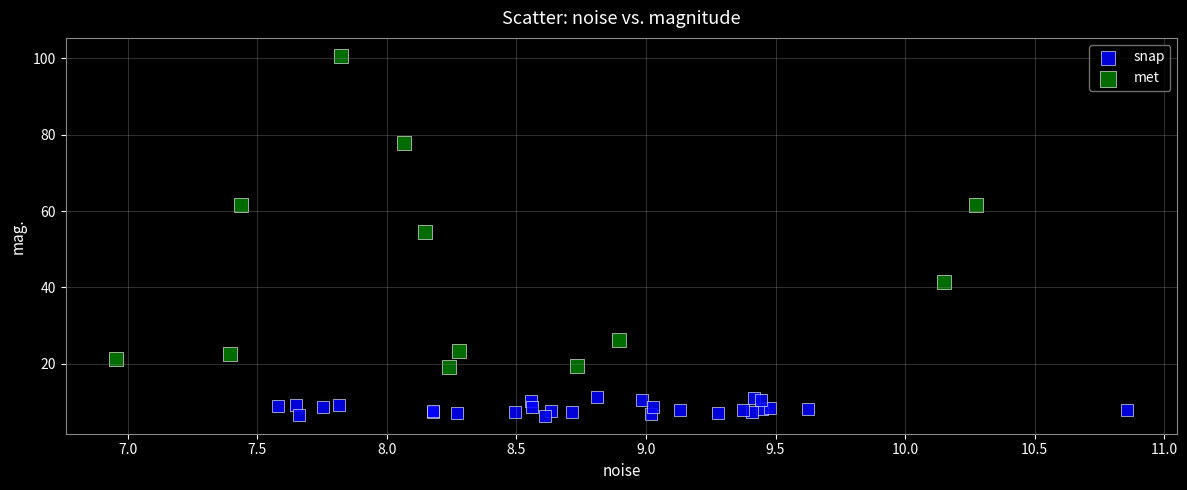

What are all the series names shown in the legend?

snap, met